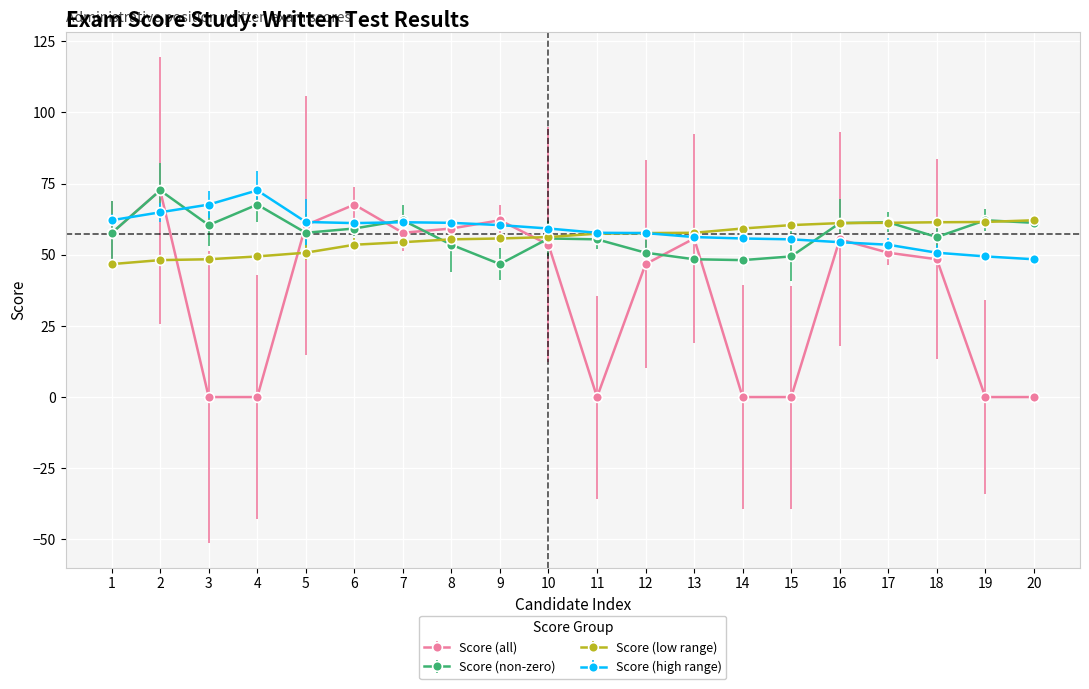

The value of Score (all) at 19 is -36.5. True or false?

False